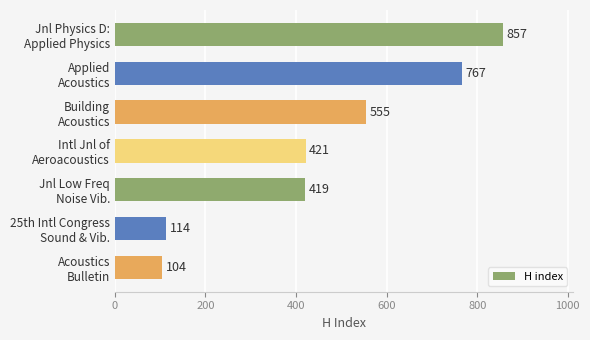

Reading bottom to top, what are all the values shown in this chart?

104	114	419	421	555	767	857